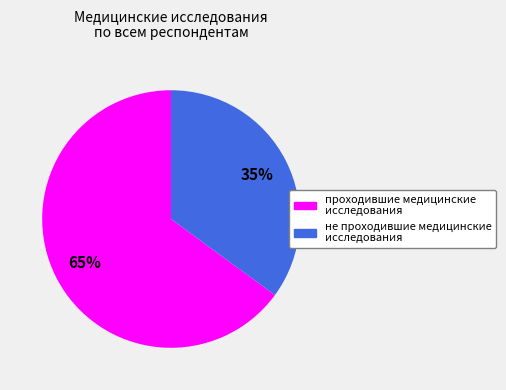

What is the ratio of the value at проходившие медицинские исследования to the value at не проходившие медицинские исследования?

1.9